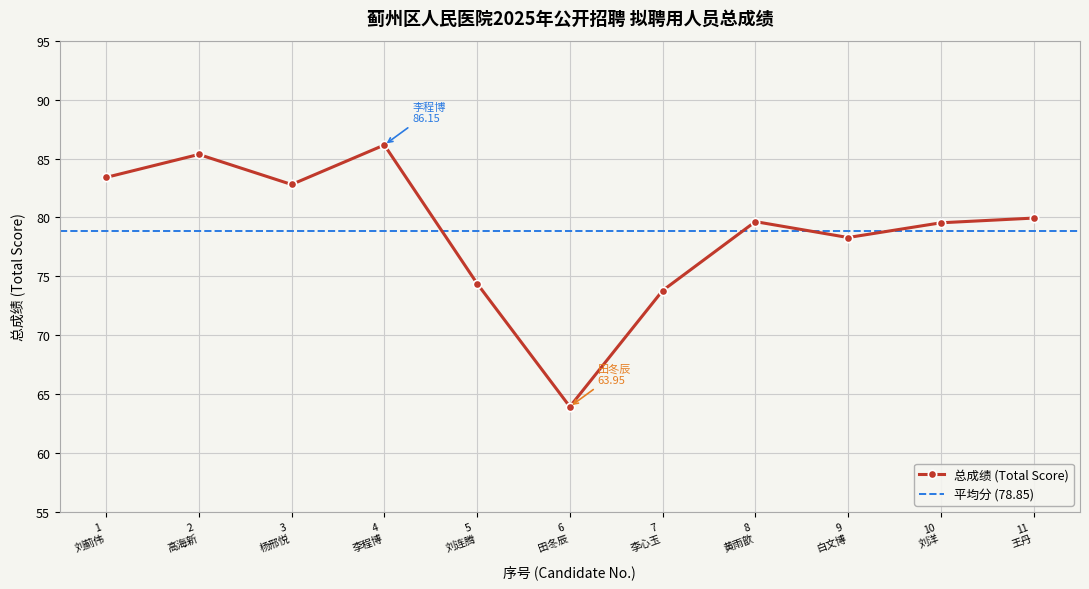

True or false: 总成绩 (Total Score) has more than 1 points higher than both neighbors.

True